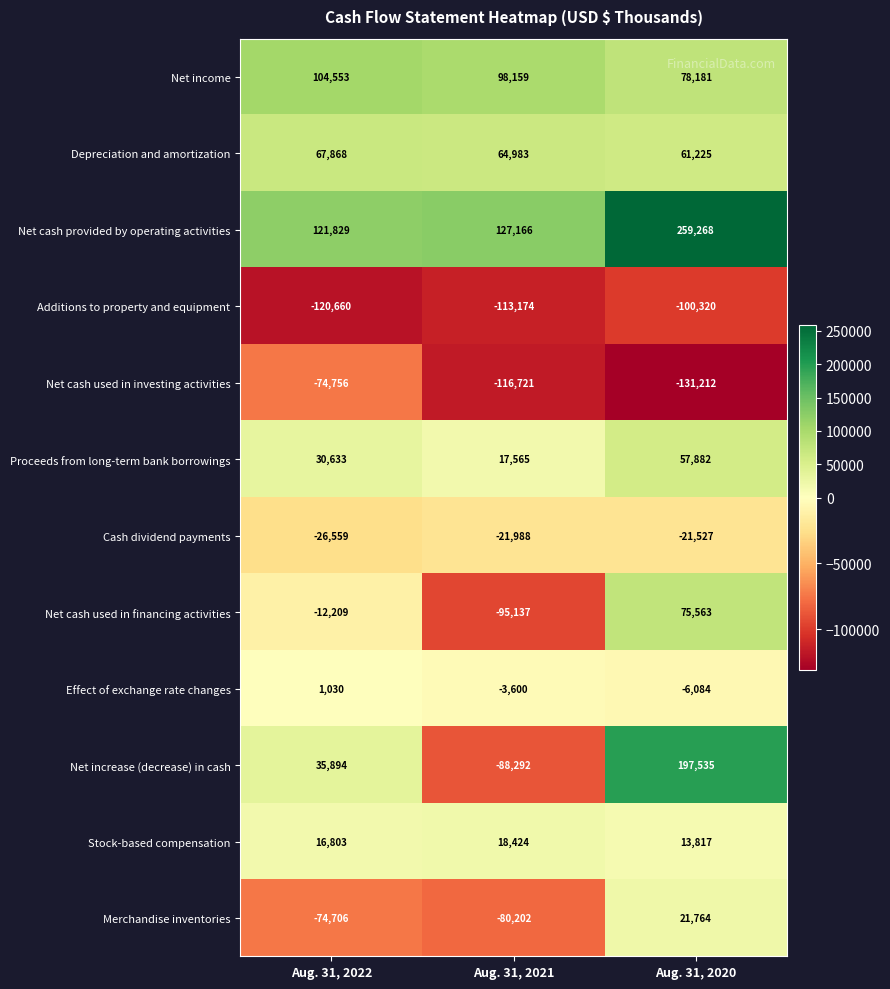

What is the difference between the Cash dividend payments values at Aug. 31, 2020 and Aug. 31, 2021?

461